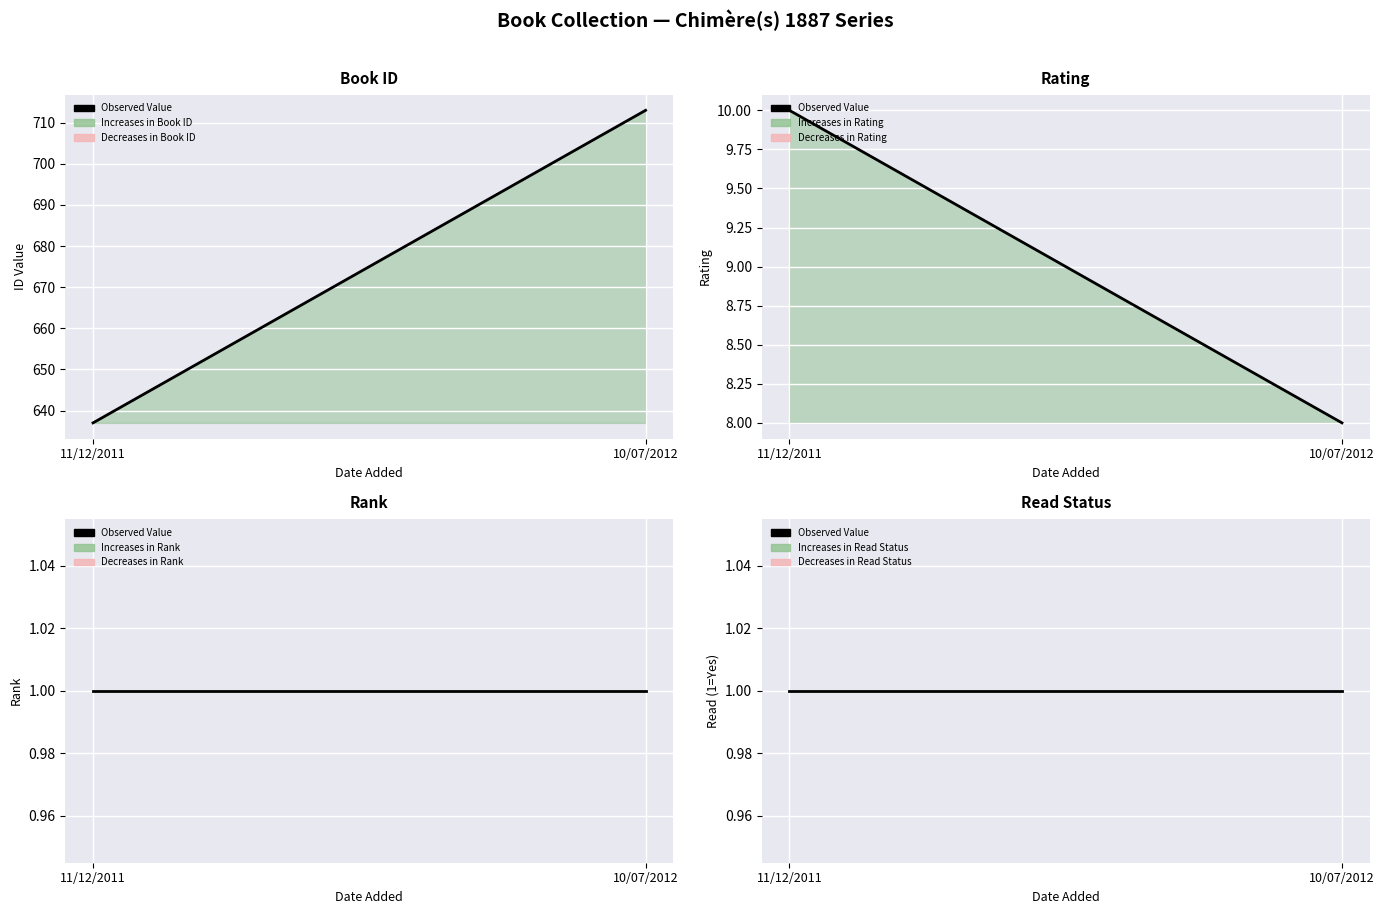

How many lines are shown in the chart?

4